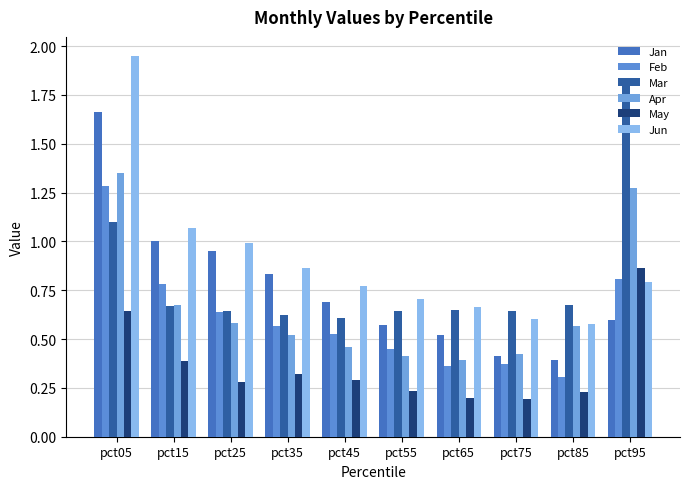

Between pct35 and pct45, which series saw the biggest shift?

Jan